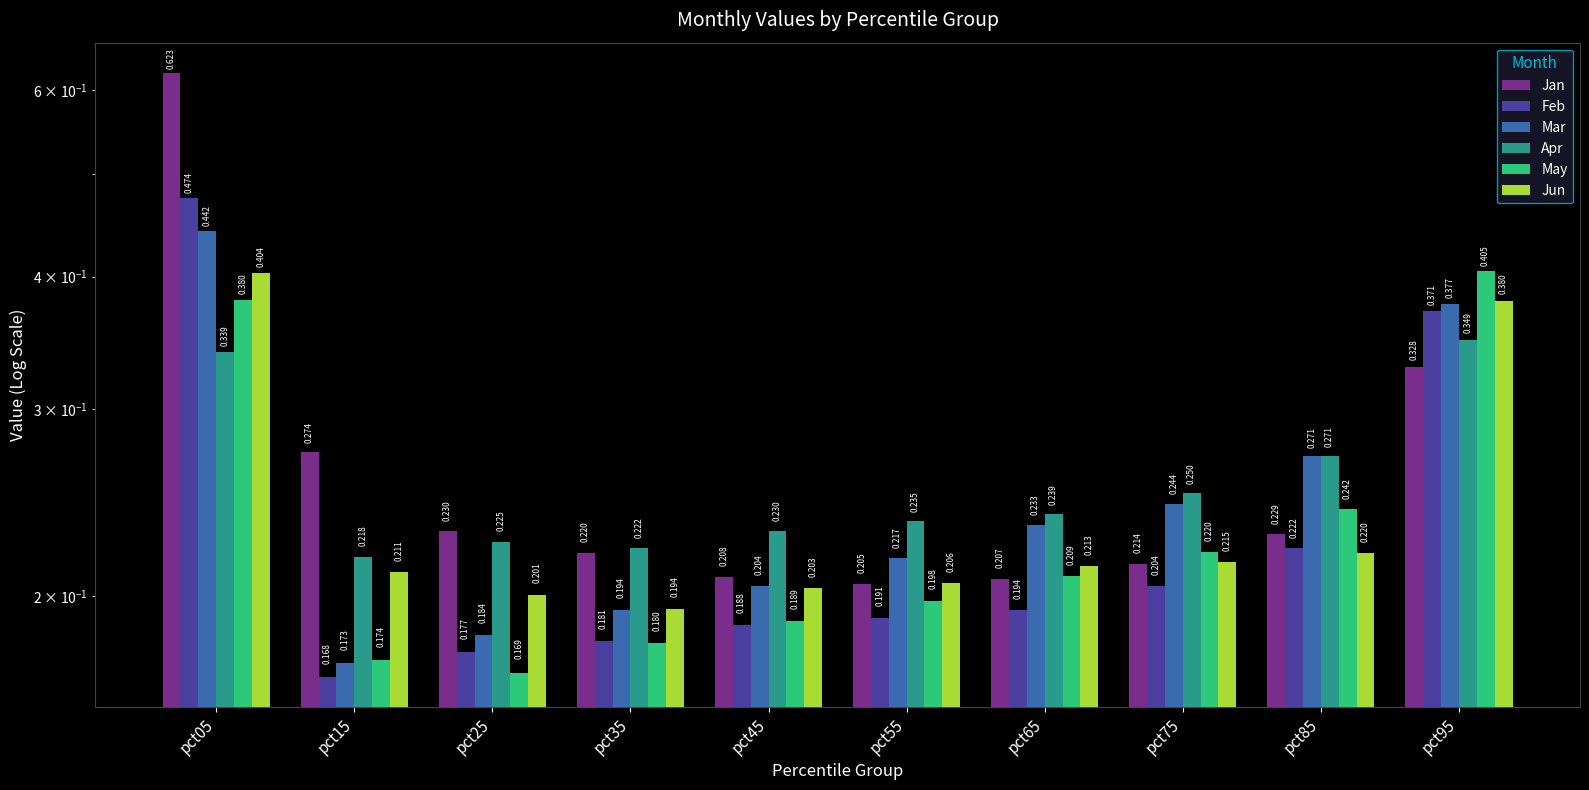

Between pct05 and pct25, which is larger?

pct05